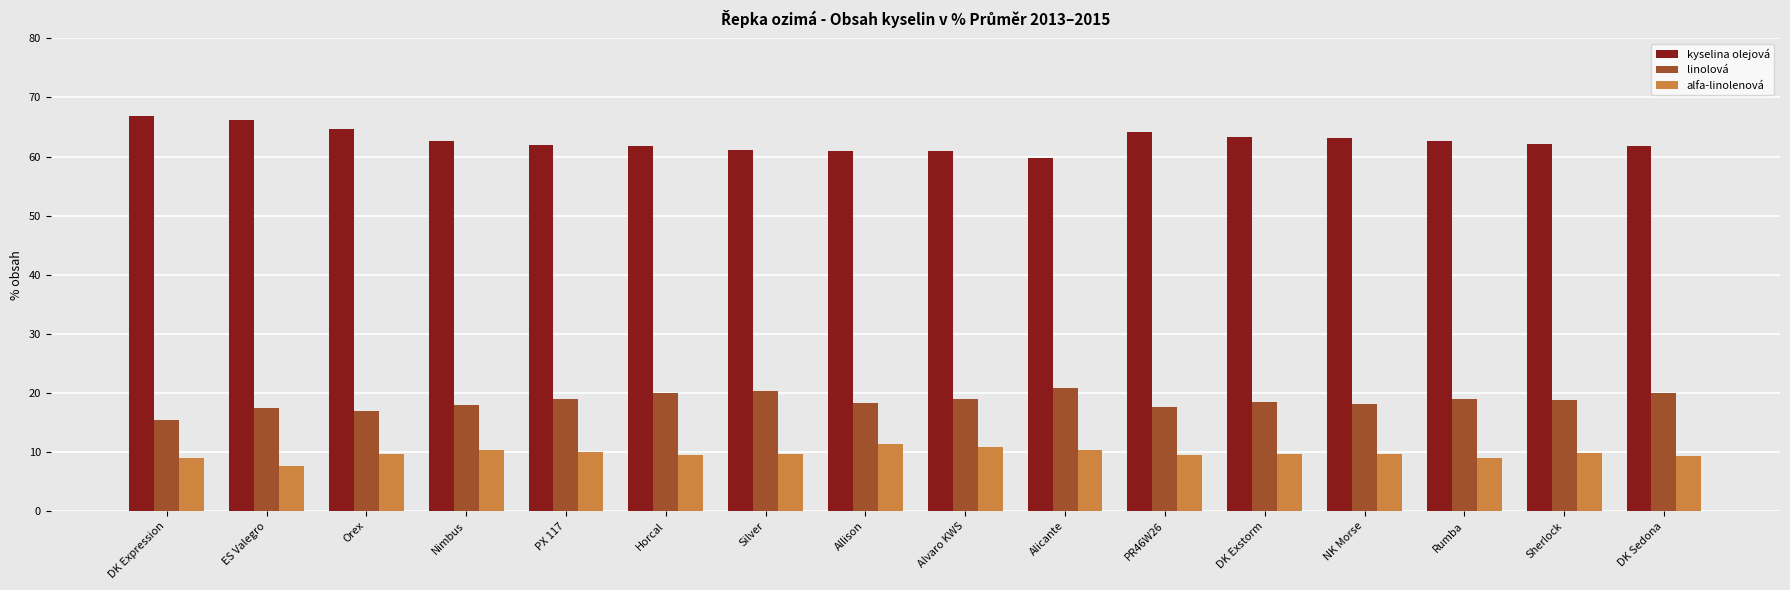

What is the difference between the maximum and minimum values in the alfa-linolenová series?

3.7